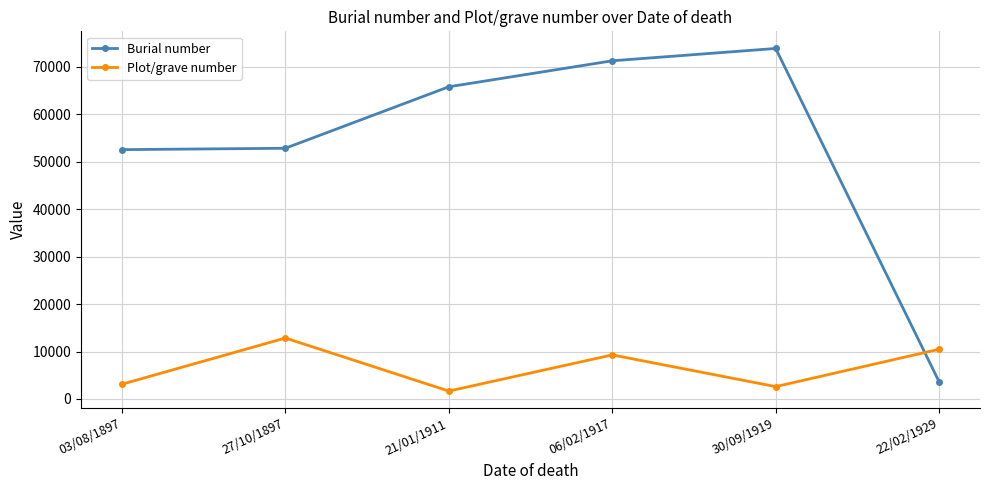

Which series has the widest spread of values?

Burial number